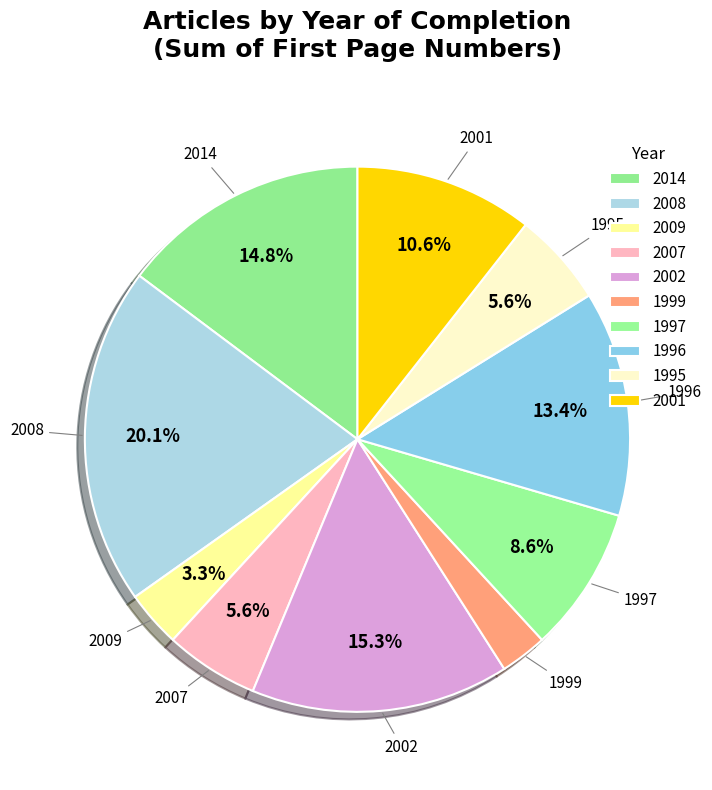

Is there any slice that represents more than half of the pie?

No